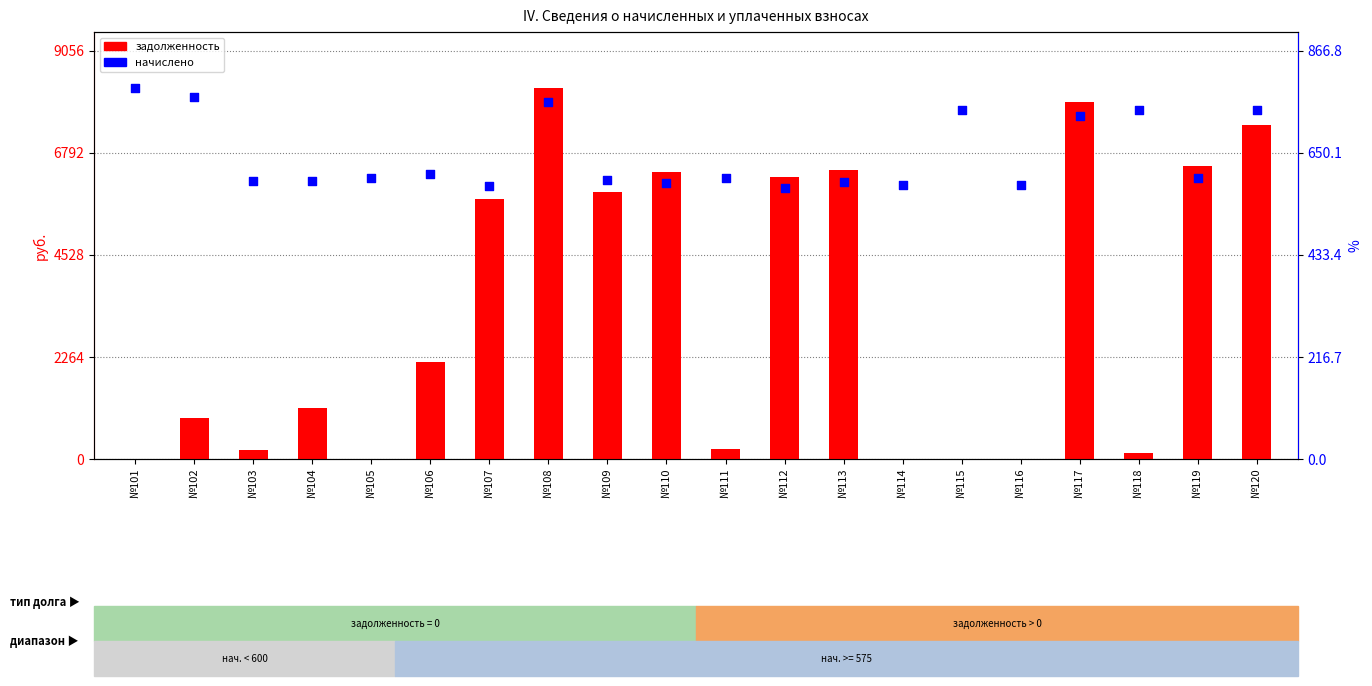

Which series has the largest total across all categories?

задолженность